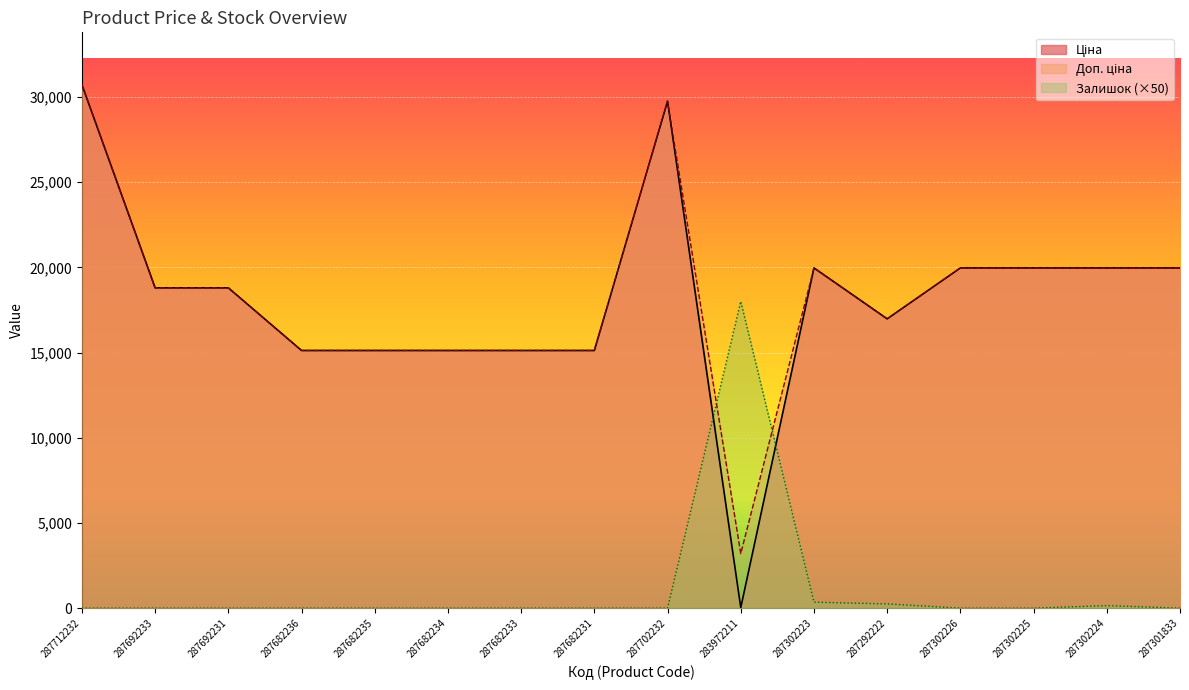

True or false: Залишок has a value of 8114.7 at 287702232.

False